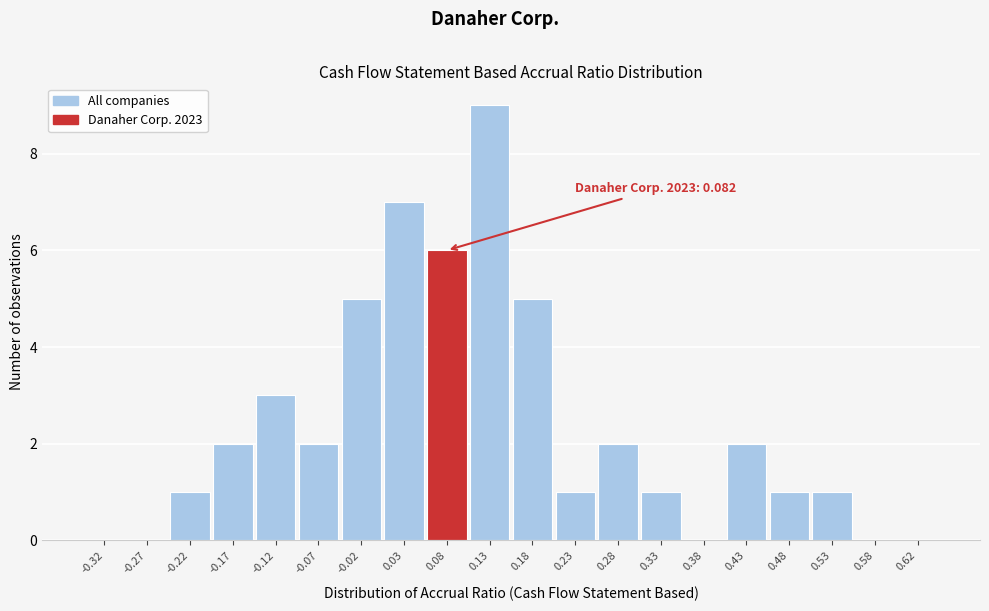

Over which range of the x-axis is the bar tallest?

0.10 to 0.15